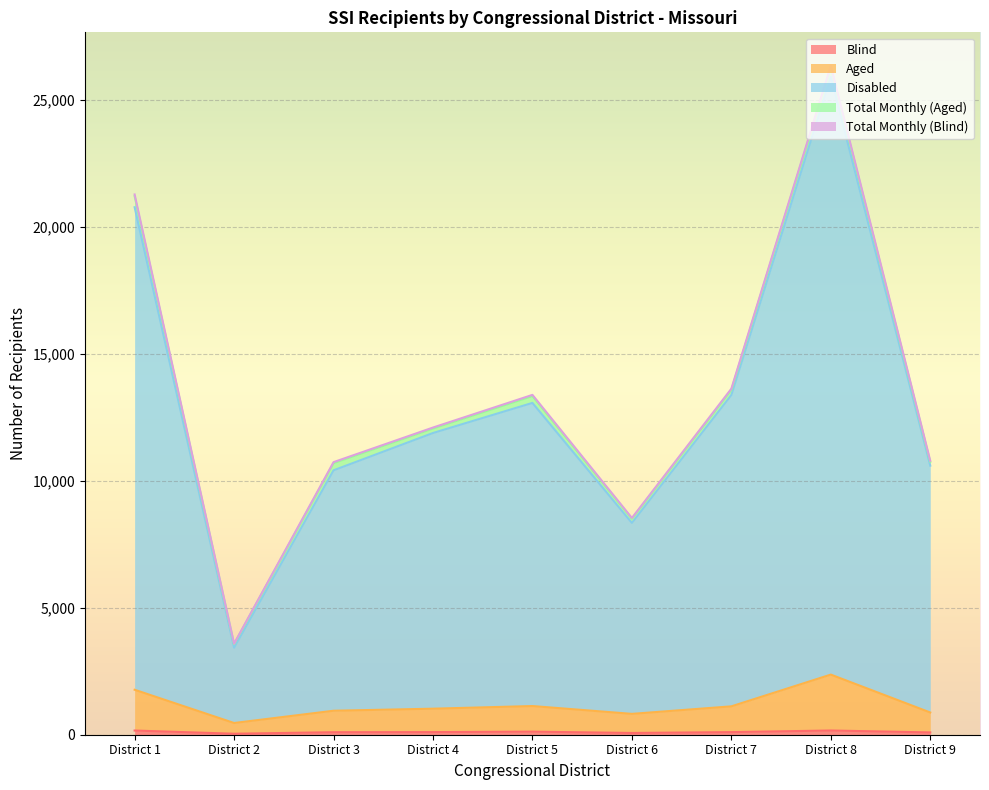

What is the value of the Blind point at the 2nd from the left?

39